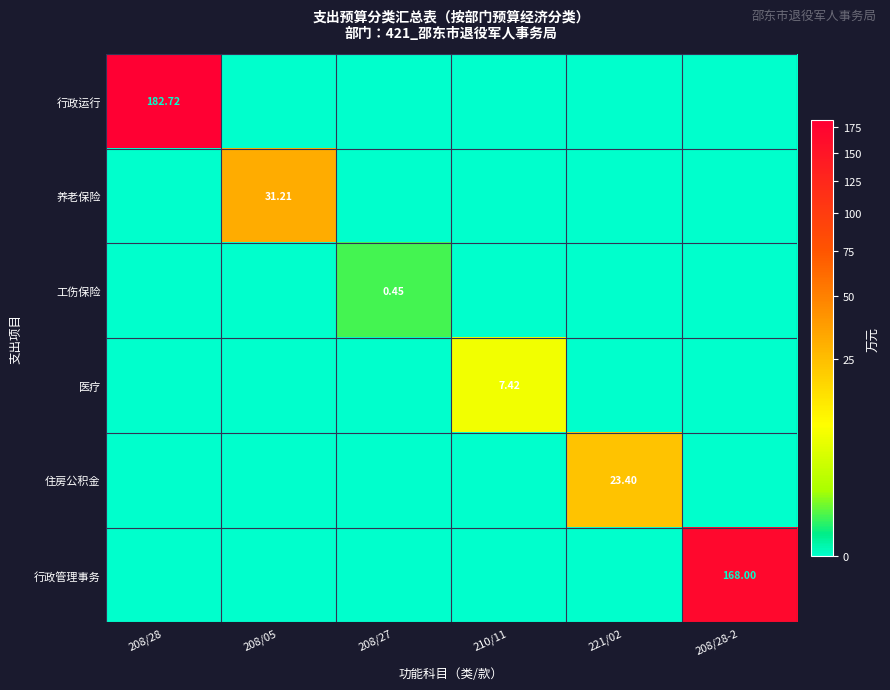

True or false: 工伤保险 has a value of 0.5 at 208/27.

True